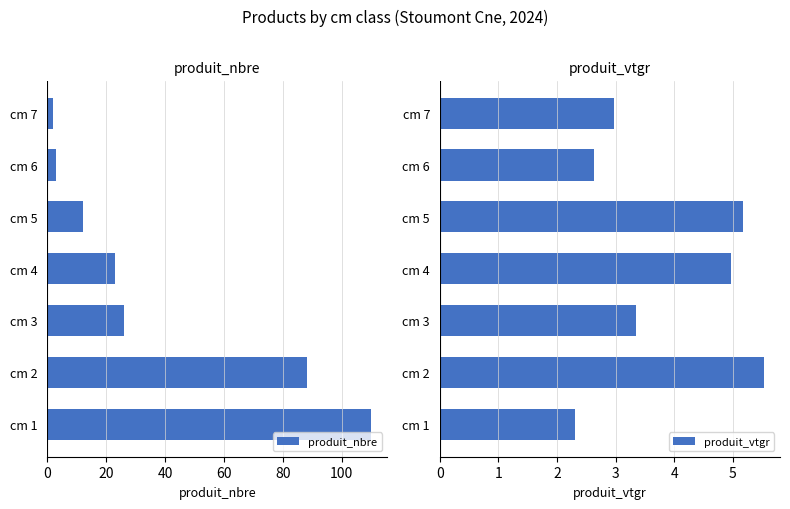

What is the minimum value for produit_vtgr?

2.3